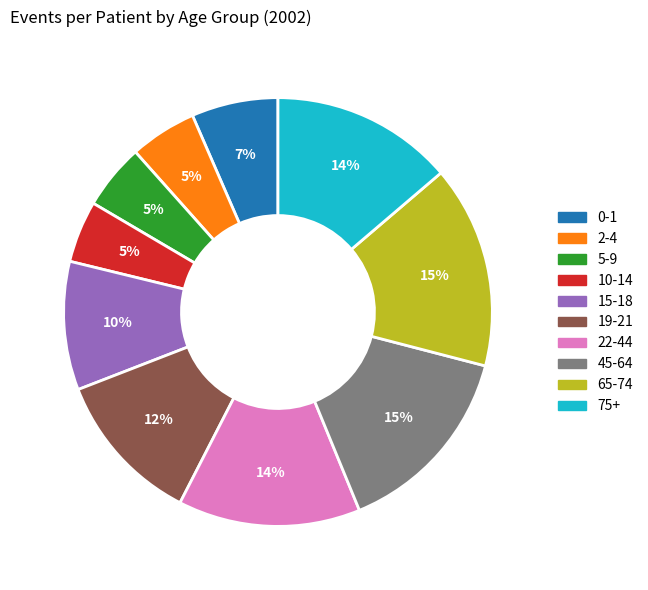

Do 65-74 and 45-64 together represent more than half of the pie?

No